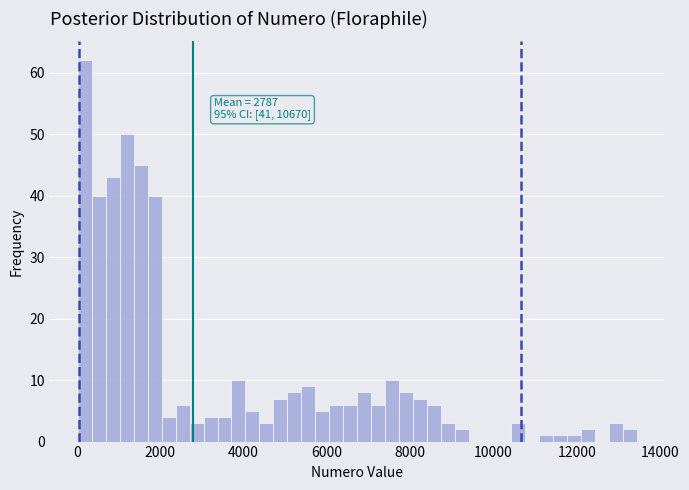

Read against the x-axis, roughly where is the centre of the tallest bar?

200